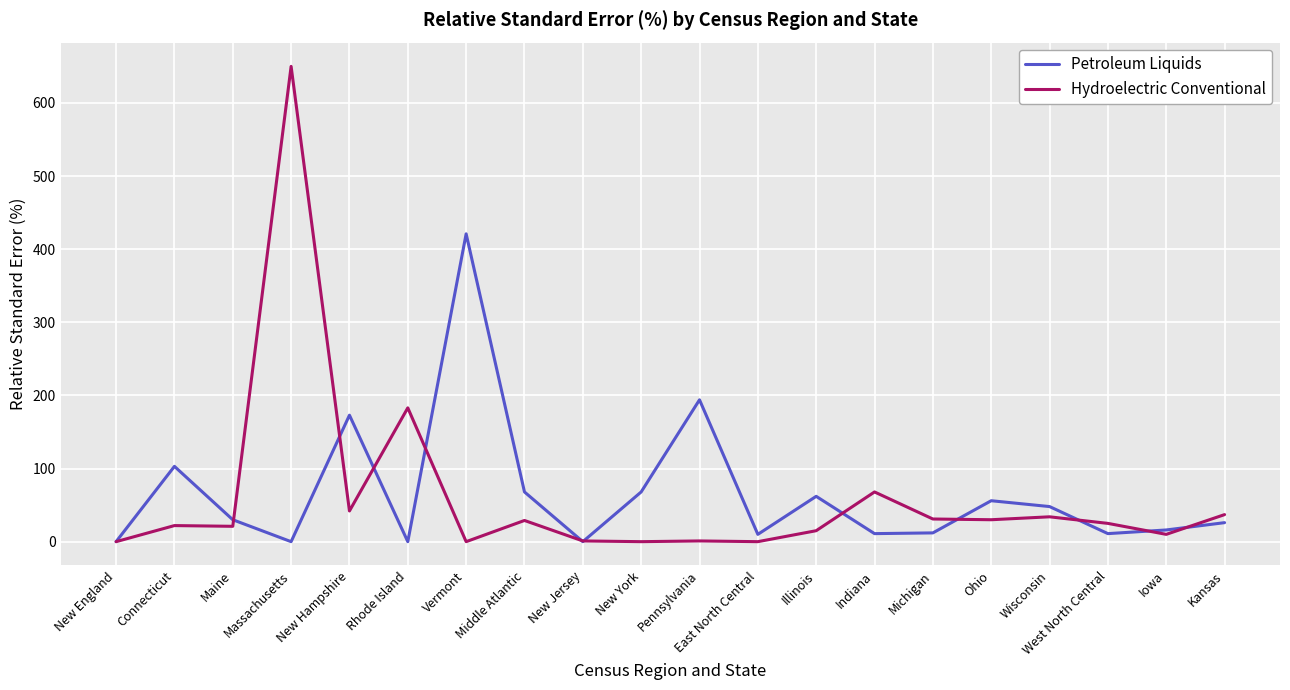

Which series changed the most between New England and Pennsylvania?

Petroleum Liquids